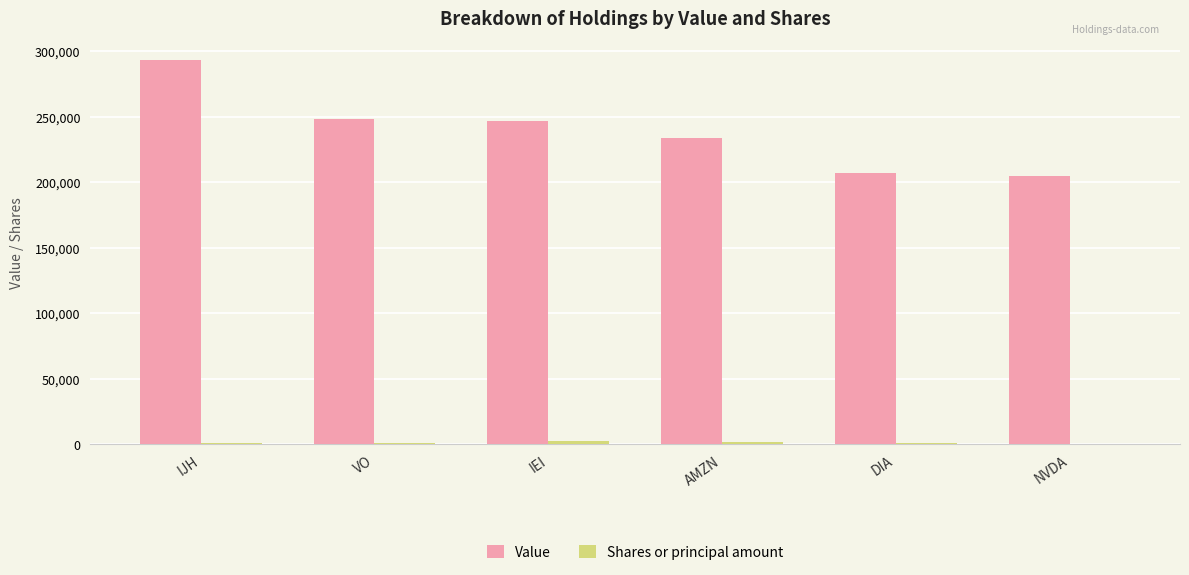

Which series has the largest total across all categories?

Value